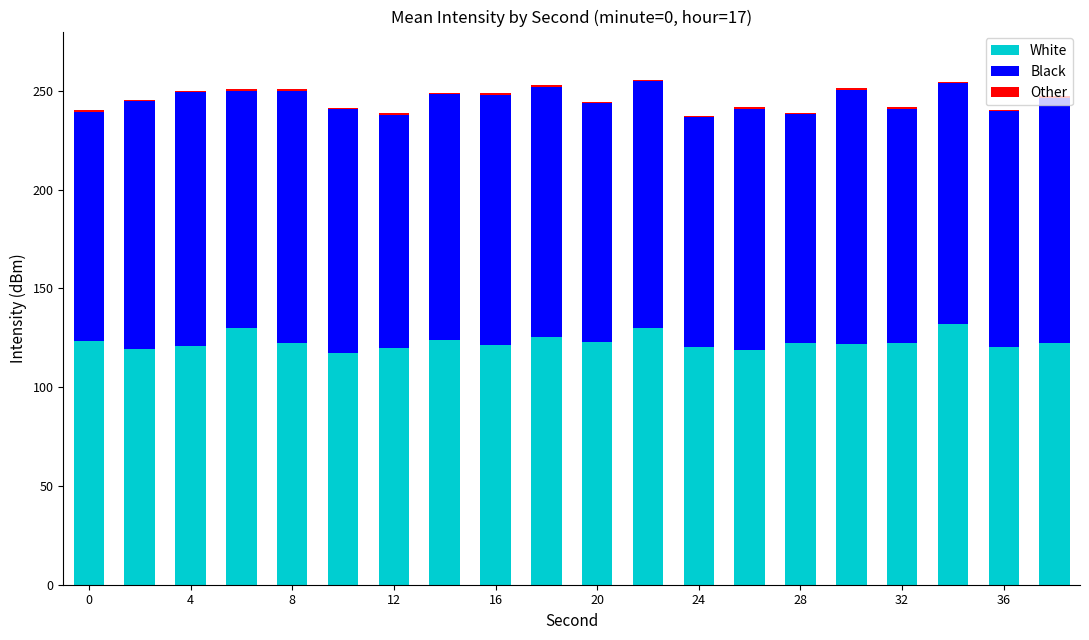

Are the bars grouped side by side (vs. stacked)?

No